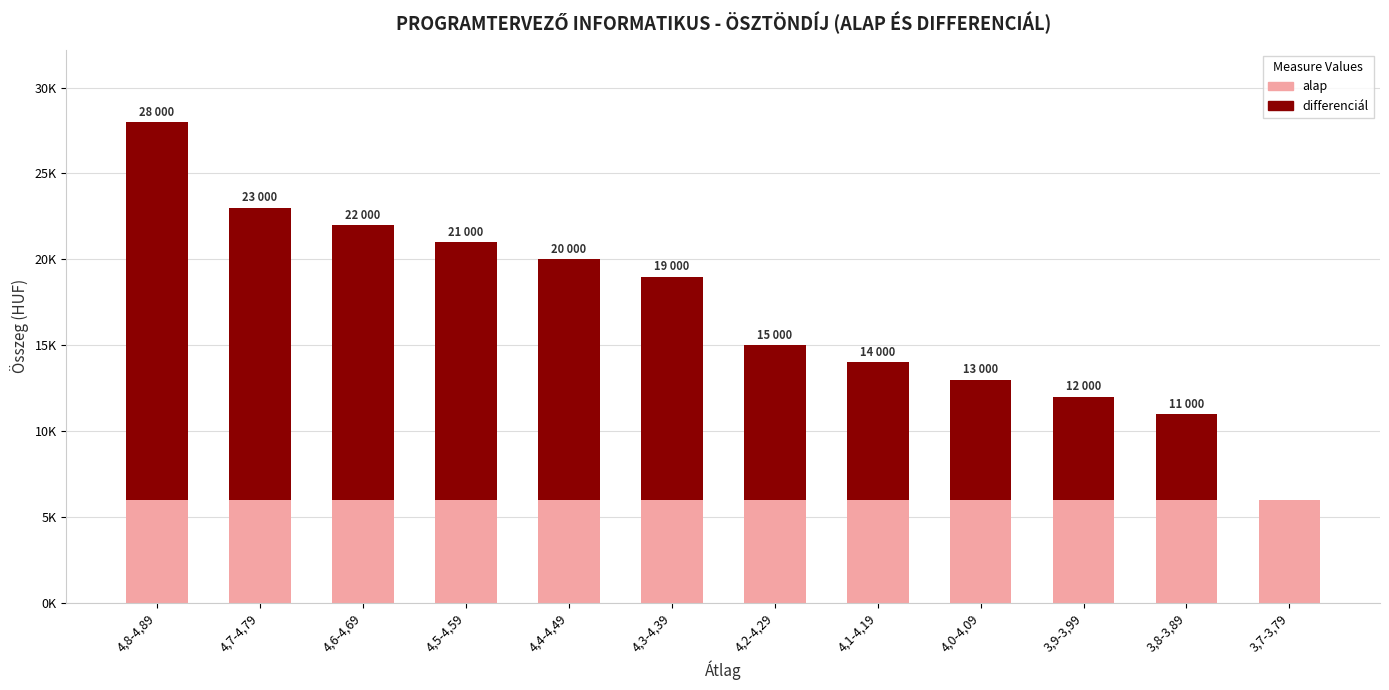

At which label is differenciál closest to 11000?

4,3-4,39